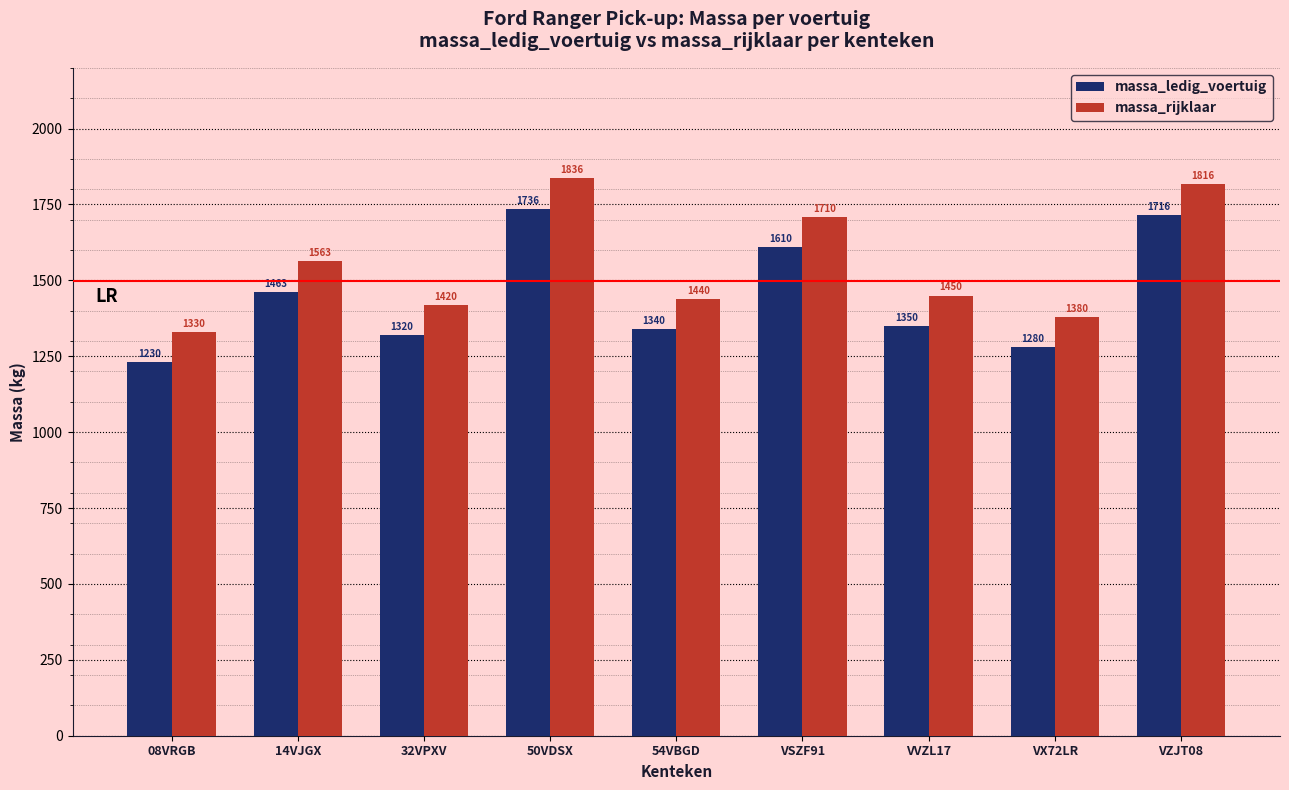

What is the sum of the massa_ledig_voertuig values at 08VRGB and 14VJGX?

2693